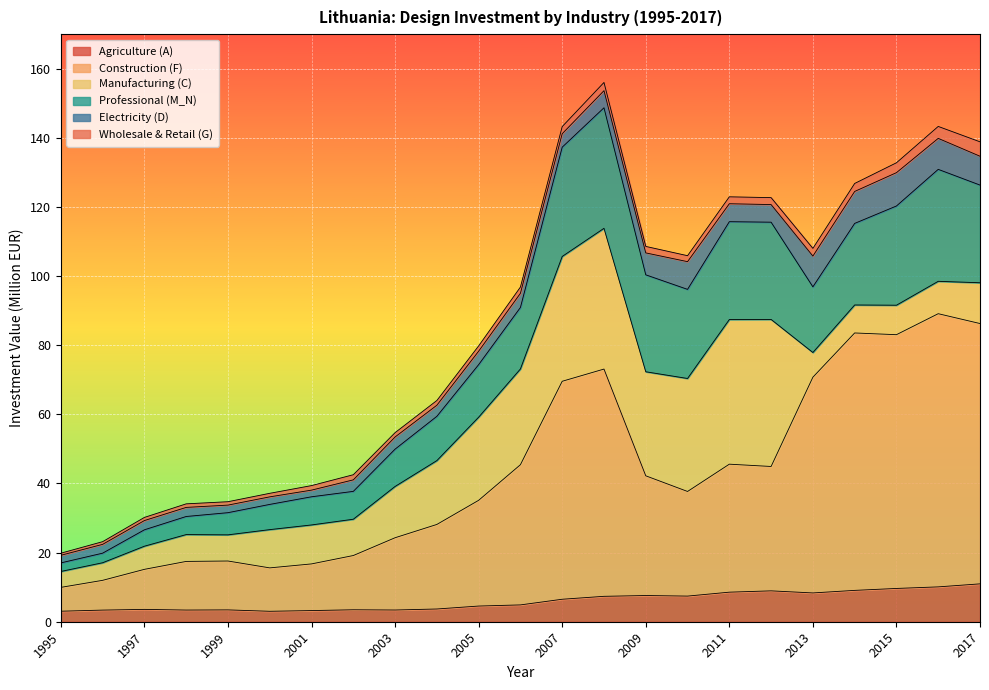

Where is Construction (F) nearest to the value 49?

2011